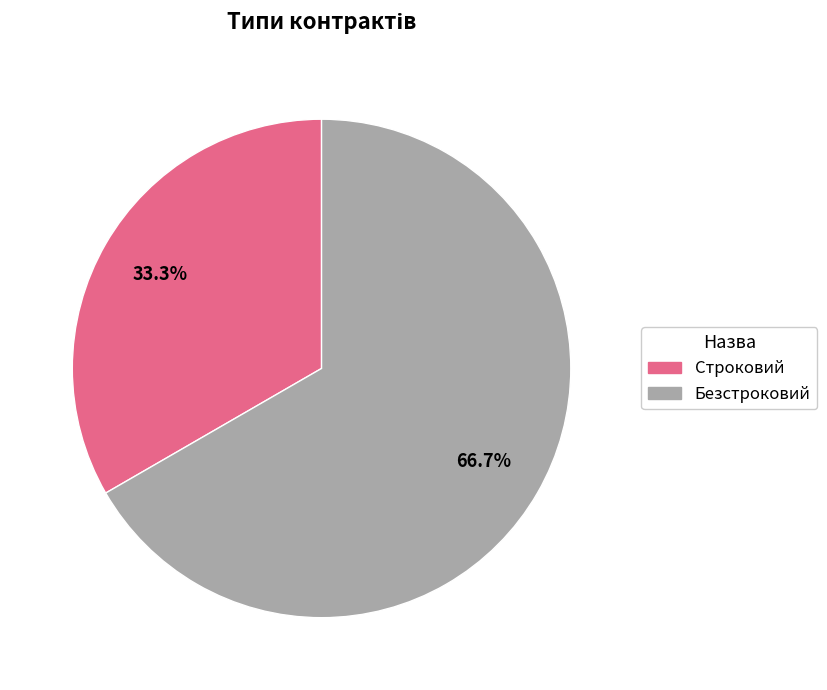

Which category accounts for the majority?

Безстроковий